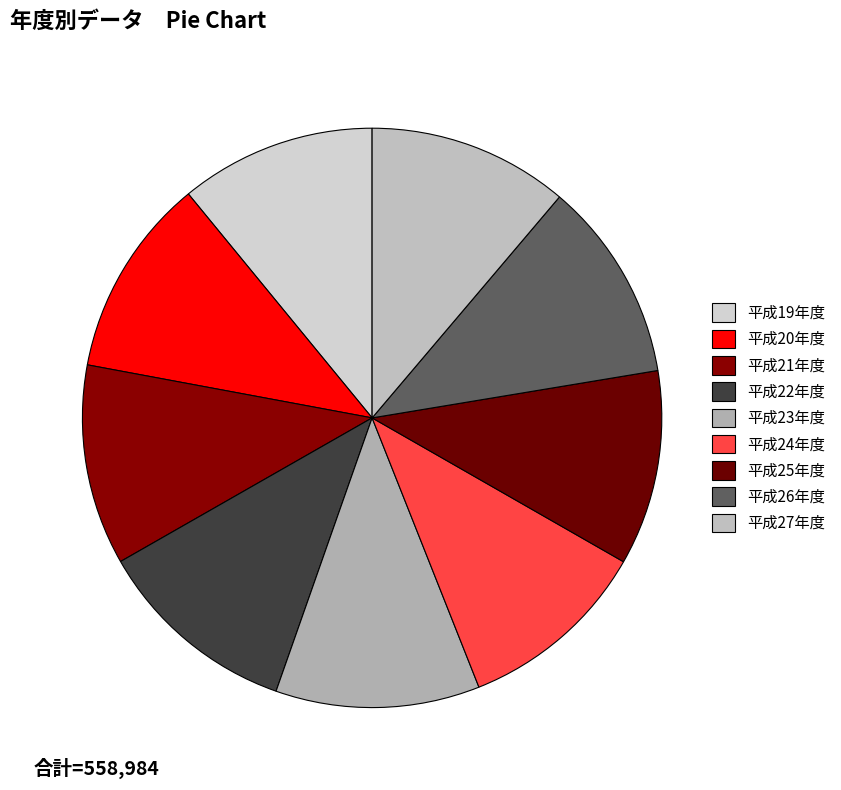

What is the ratio of the value at 平成22年度 to the value at 平成23年度?

1.0